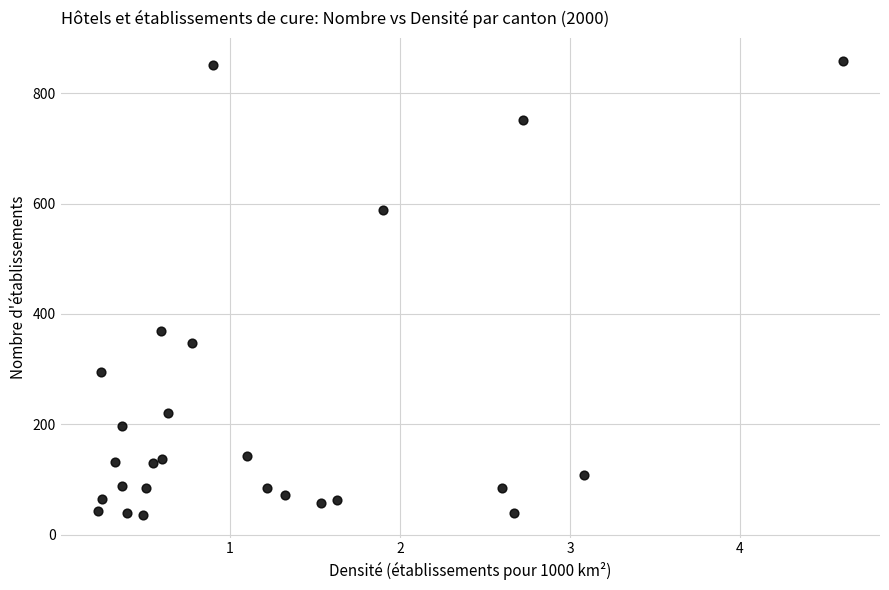

What is the range of Y values (max minus min)?

823.0